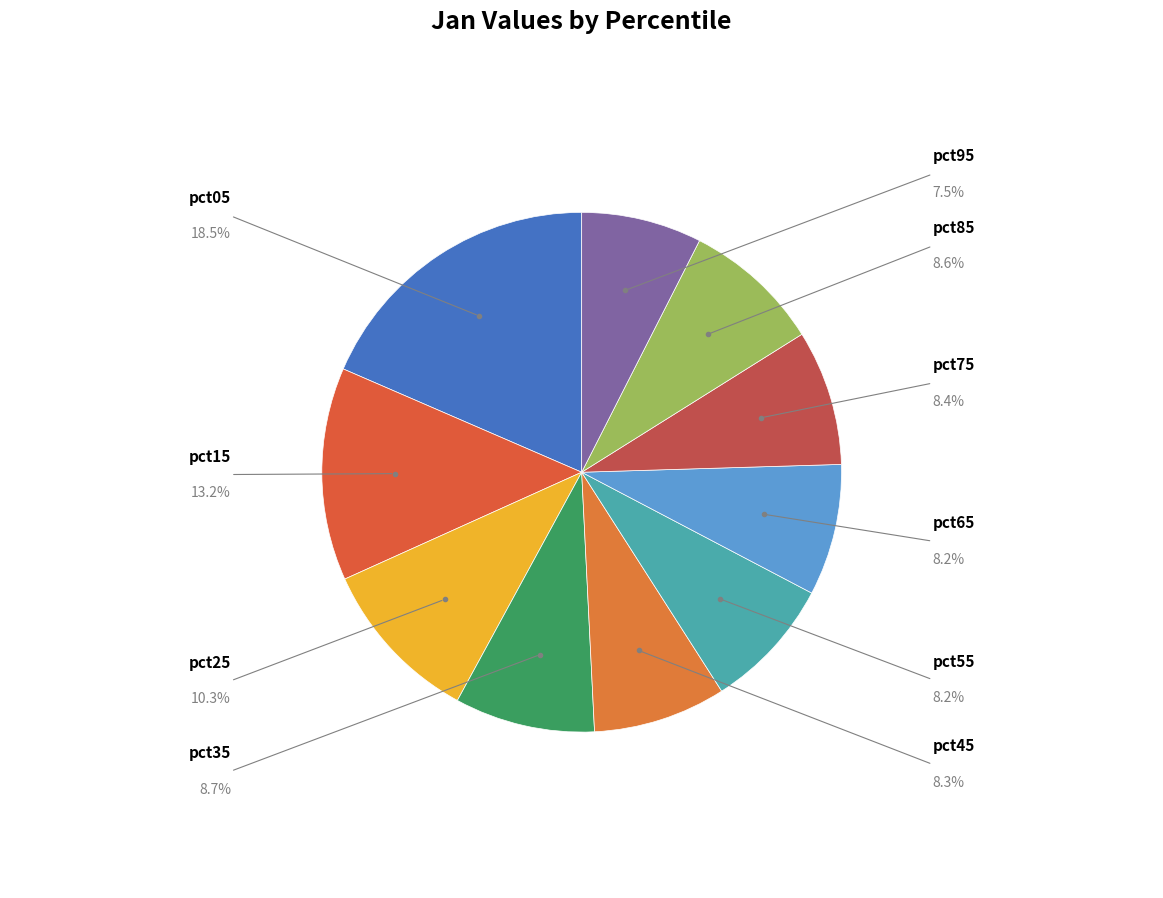

How many slices are in this pie chart?

10